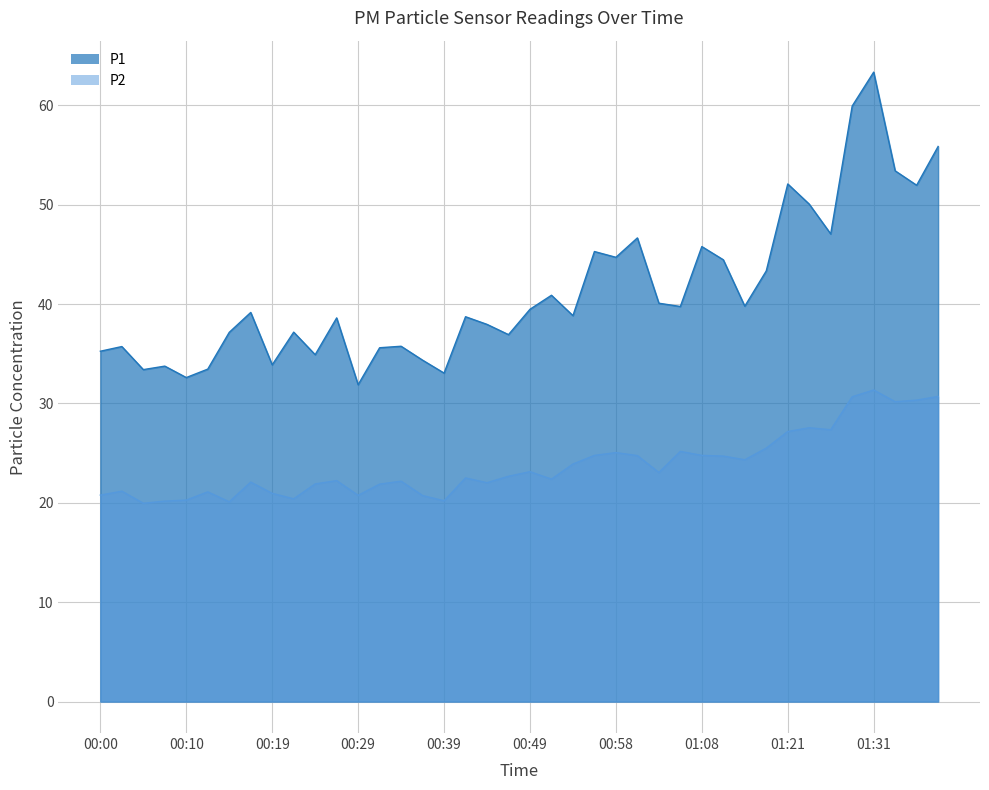

What is the label of the 23rd point from the right?

00:41